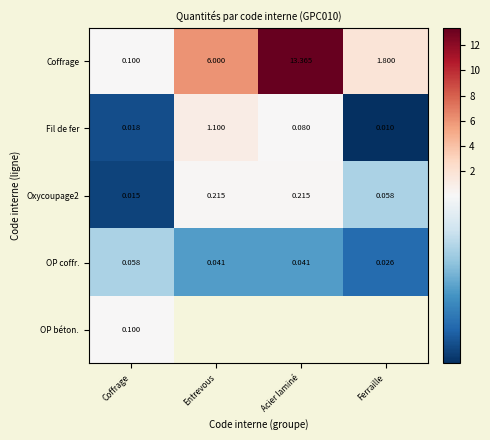

Rank the categories by Coffrage value from highest to lowest.

Acier laminé, Entrevous, Ferraille, Coffrage